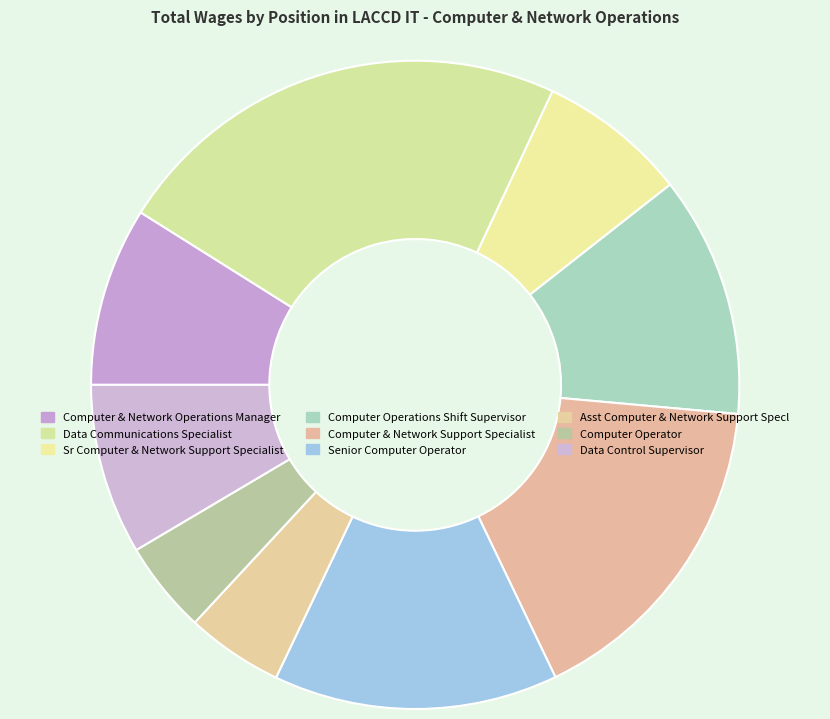

To the nearest percent, what portion does Computer & Network Operations Manager represent?

9%